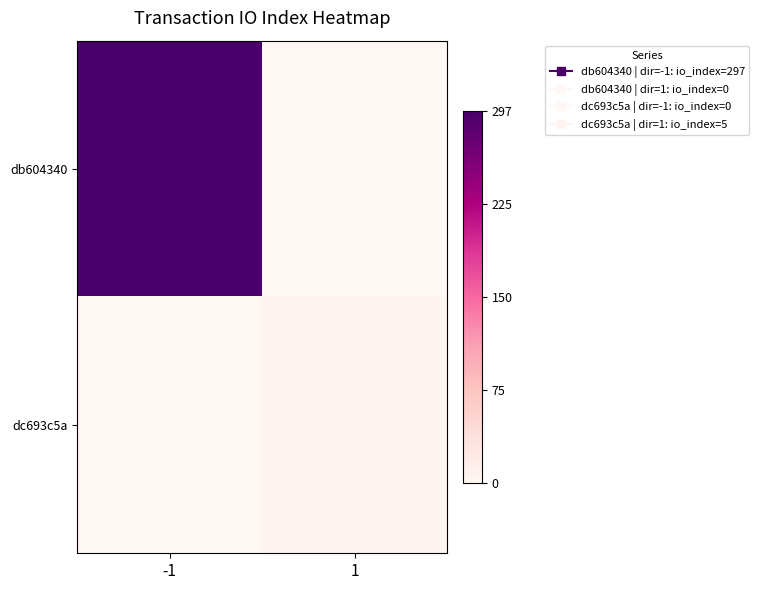

How many data points does each series have?

2